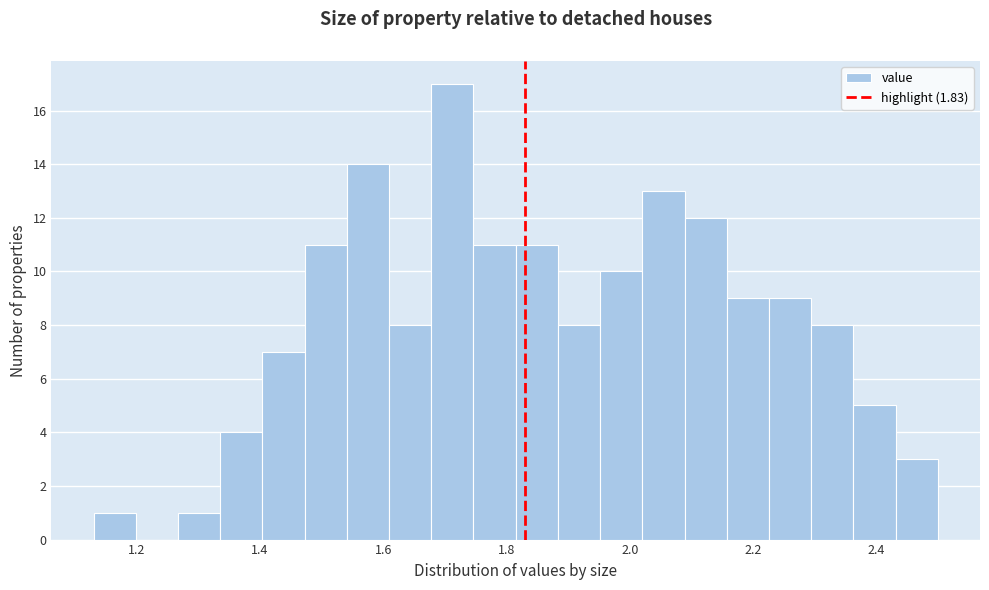

Around what value on the x-axis is the tallest bar? Give the approximate position of its centre, as read against the axis.

1.72